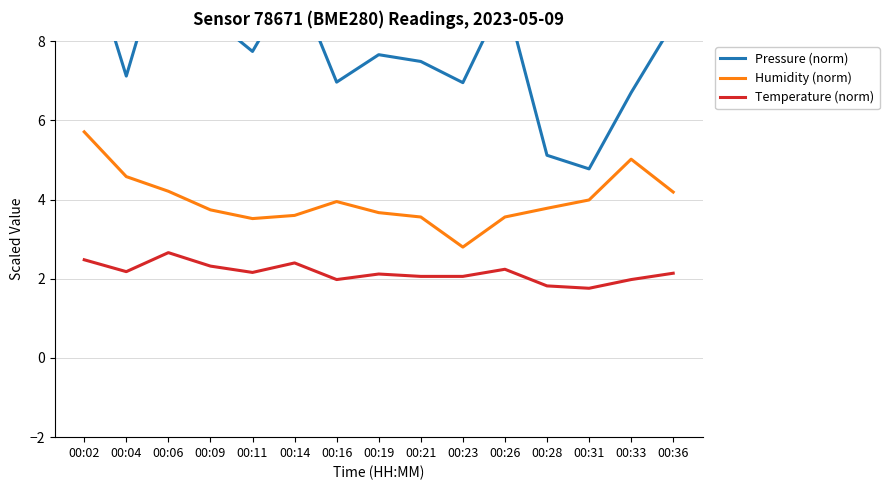

How many lines are shown in the chart?

3